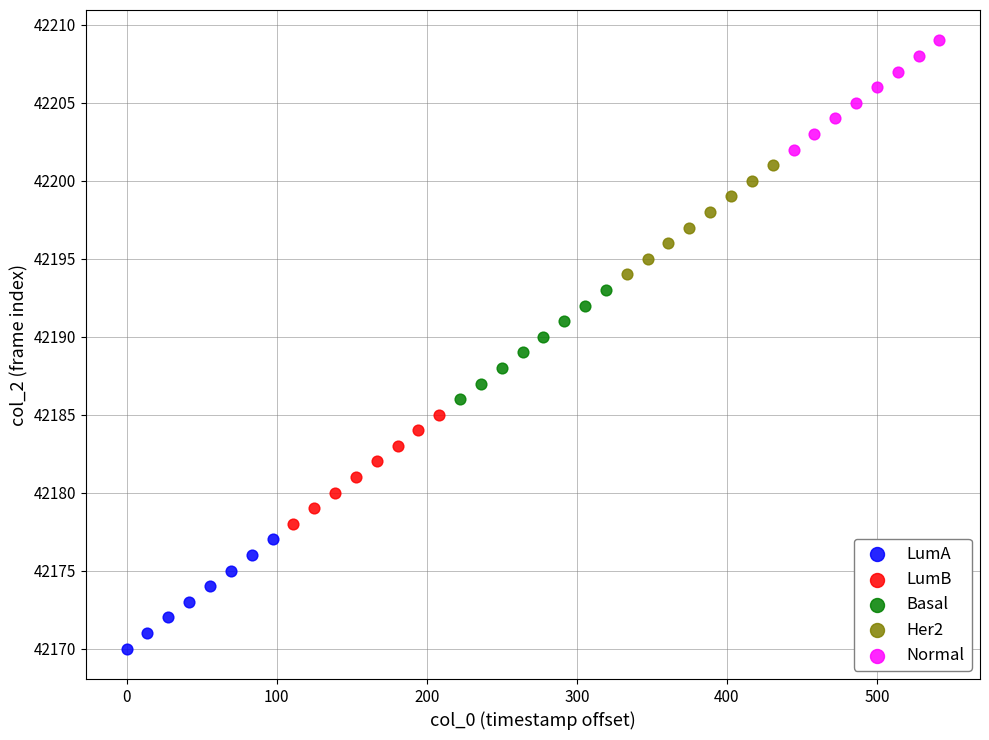

Which series reaches the maximum Y coordinate?

Normal